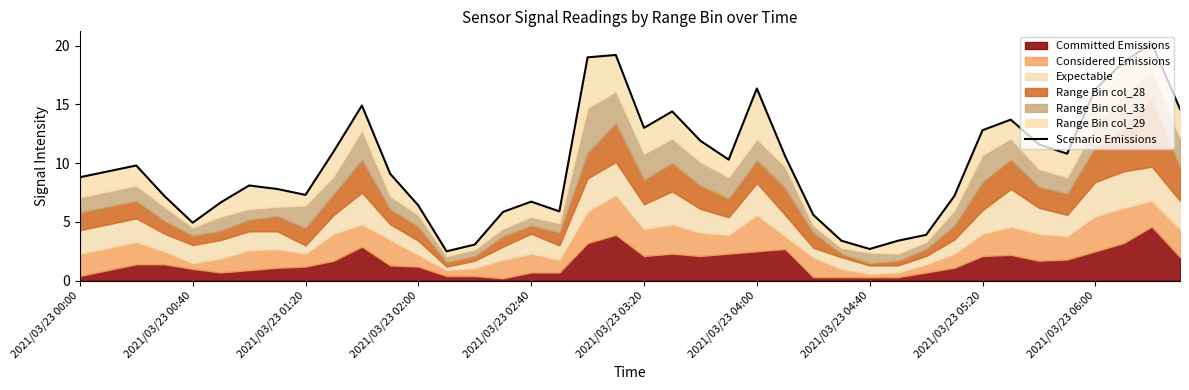

What is the sum of the values at 14 and 28?

5.8